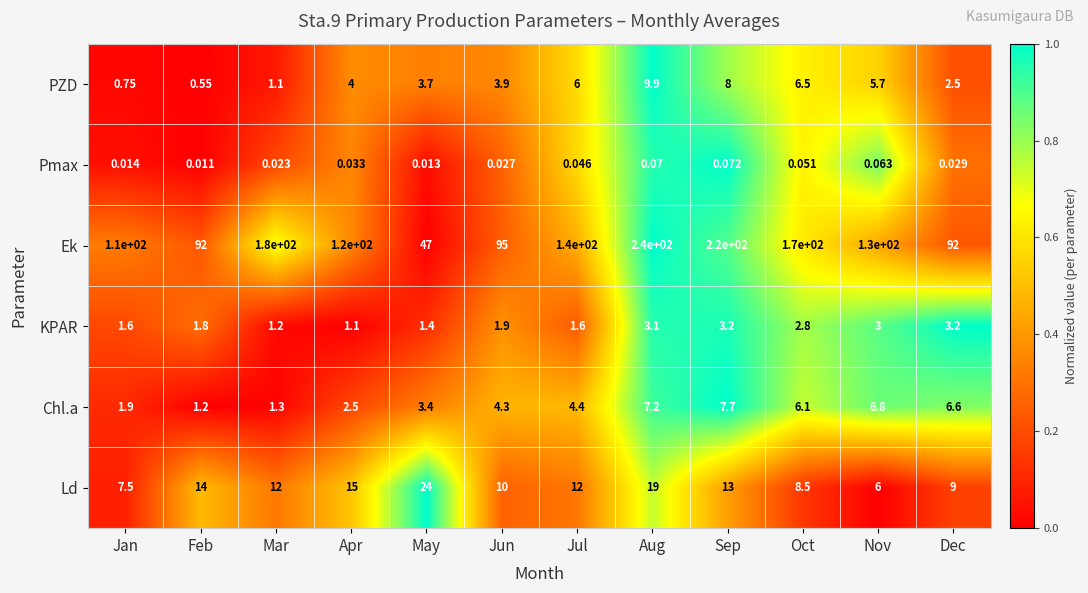

Where is PZD nearest to the value 5?

Nov